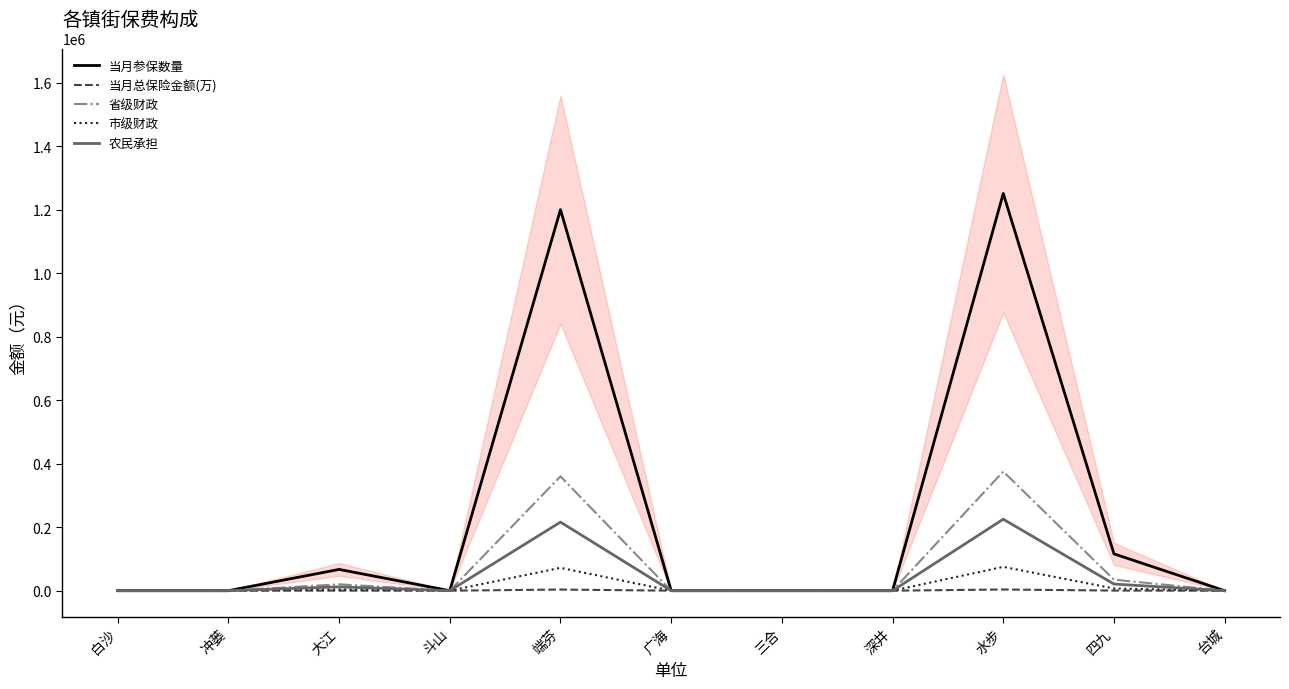

At how many categories does at least one series exceed 578398?

2